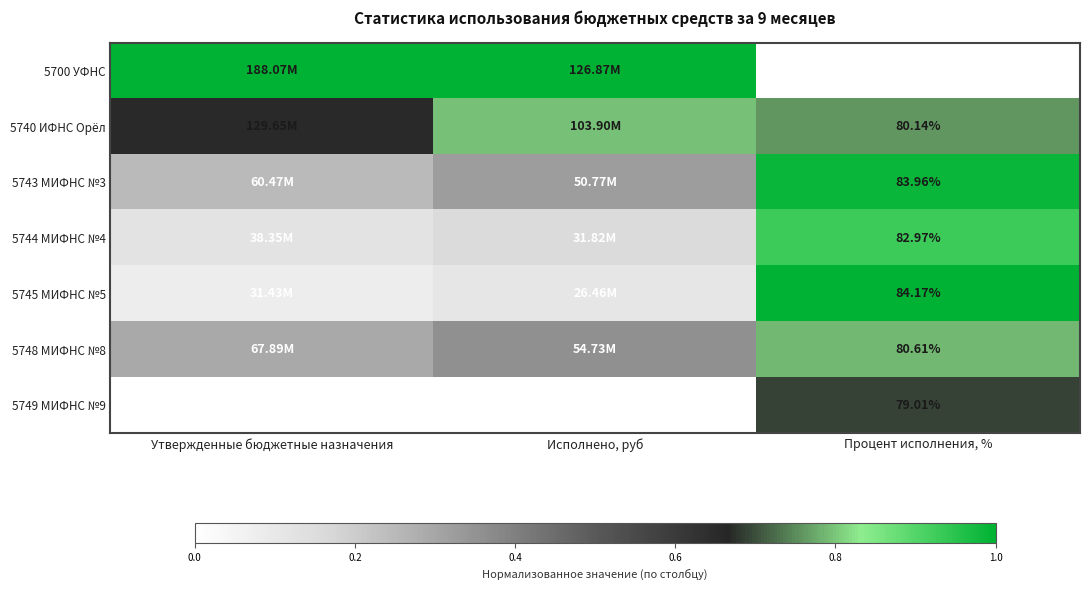

What is the maximum value for 5745 МИФНС №5?

1.0